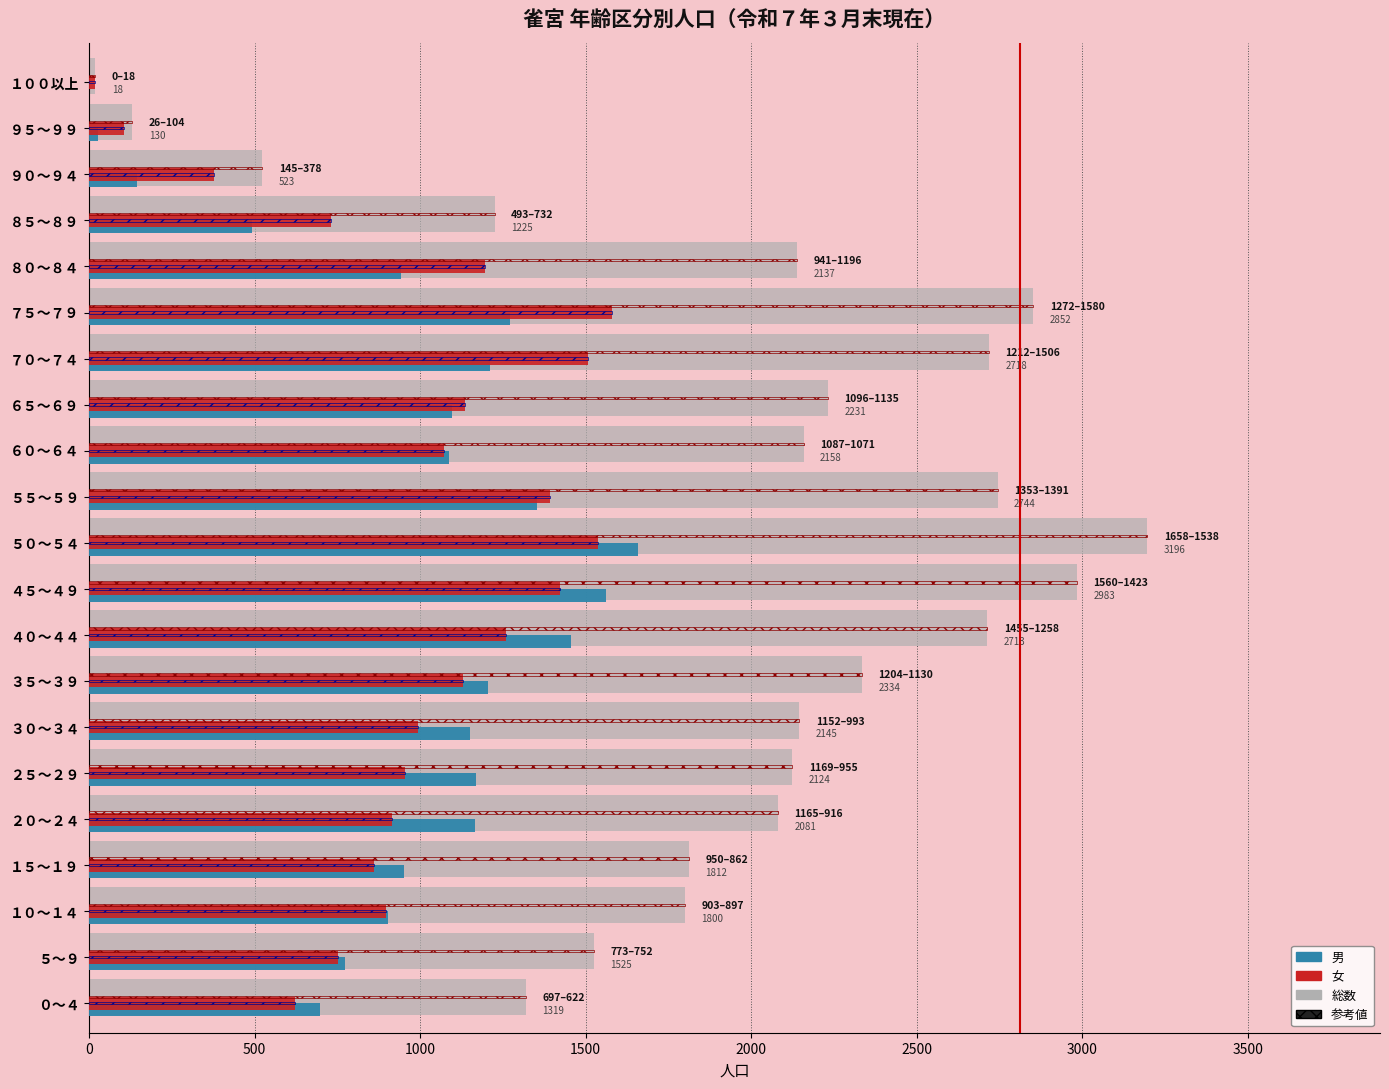

At how many categories does at least one series exceed 1818?

13